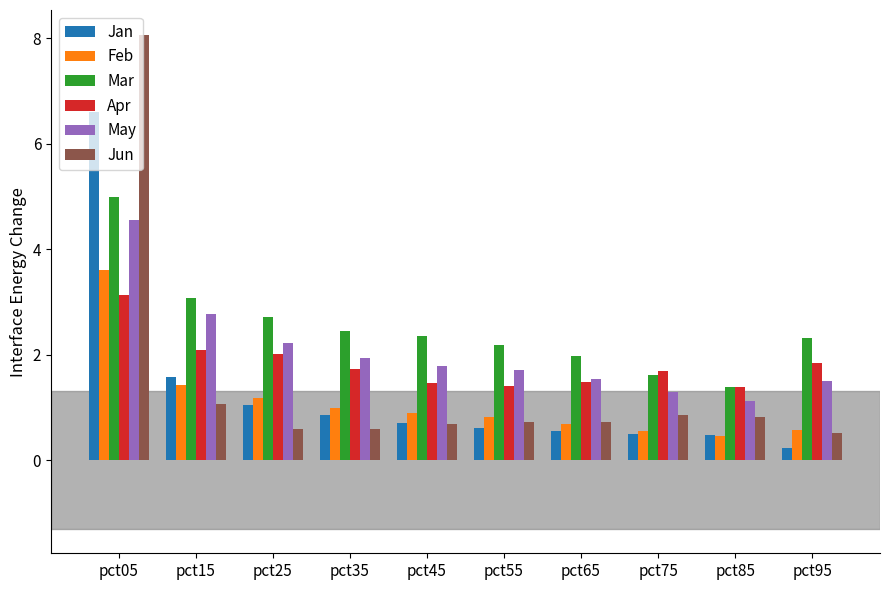

How many groups of bars are there?

10